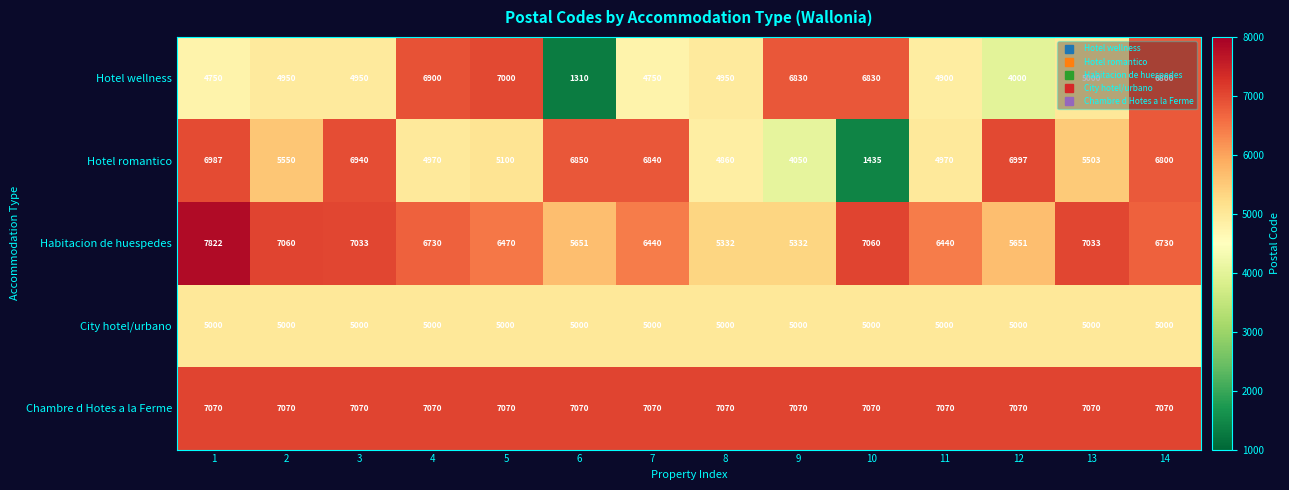

Is it true that Hotel romantico equals 8109 at 11?

False